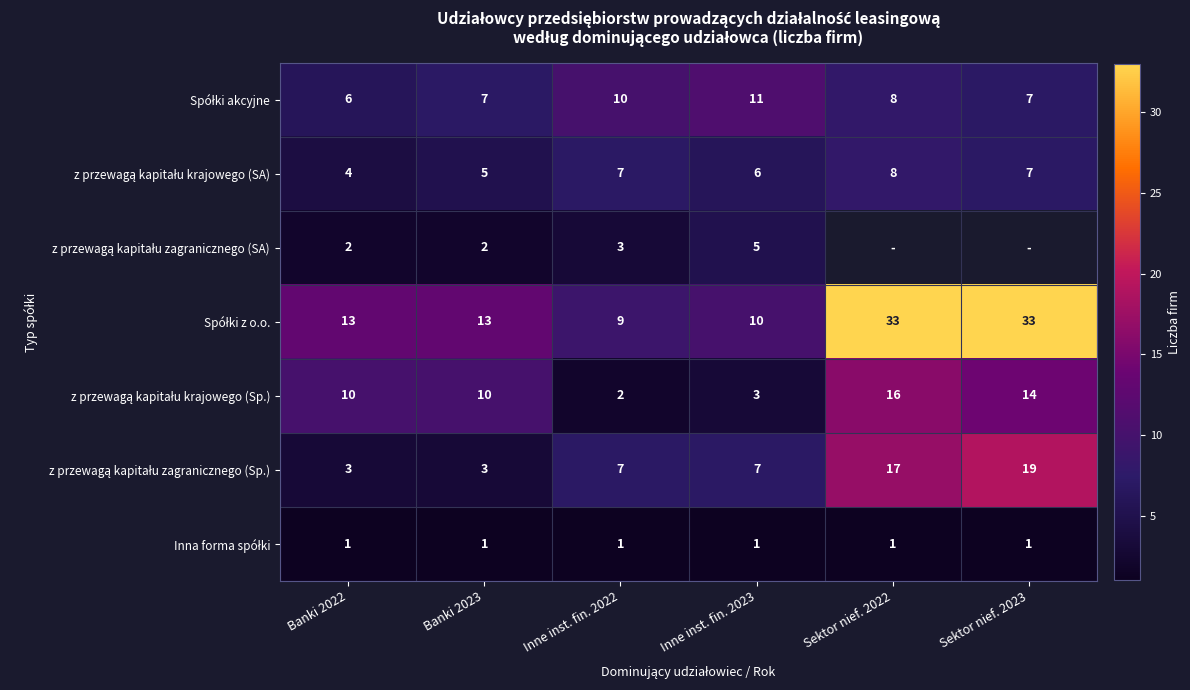

The value of Inna forma spółki at Banki 2022 is 1.8. True or false?

False